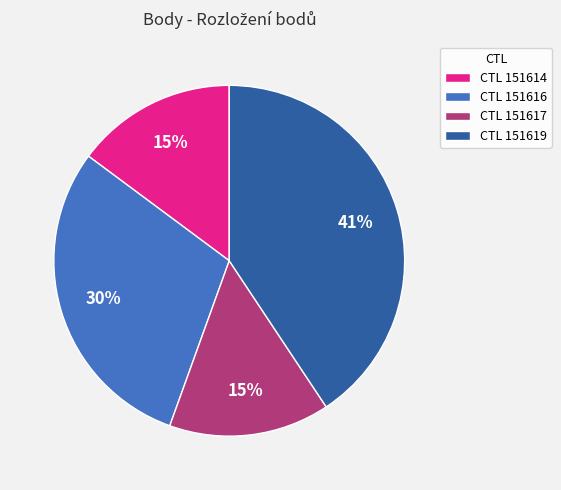

Is the sum of CTL 151619 and CTL 151616 greater than half?

Yes